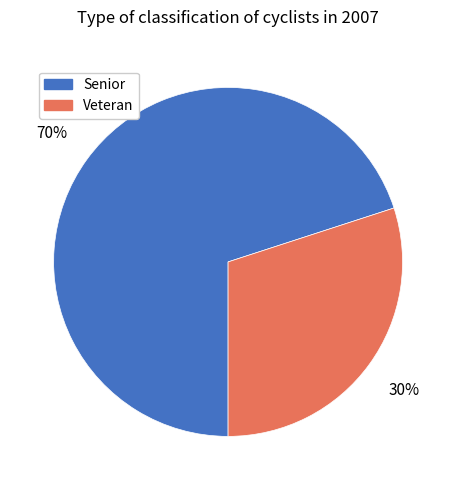

To the nearest percent, what is the difference between the largest and smallest slice percentages?

40%